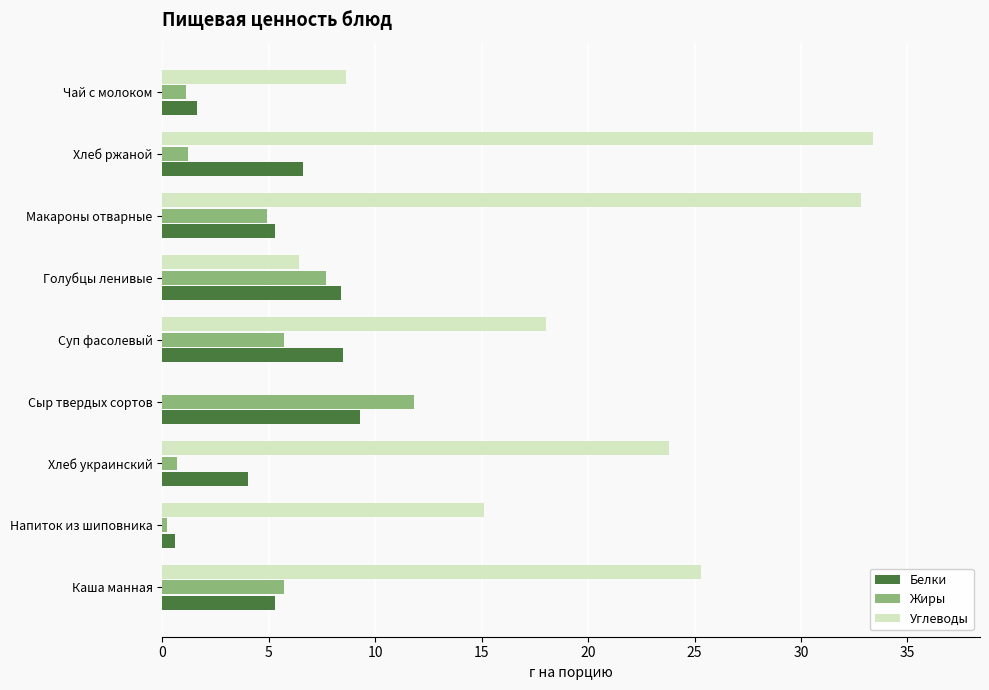

Which series has the largest total across all categories?

Углеводы